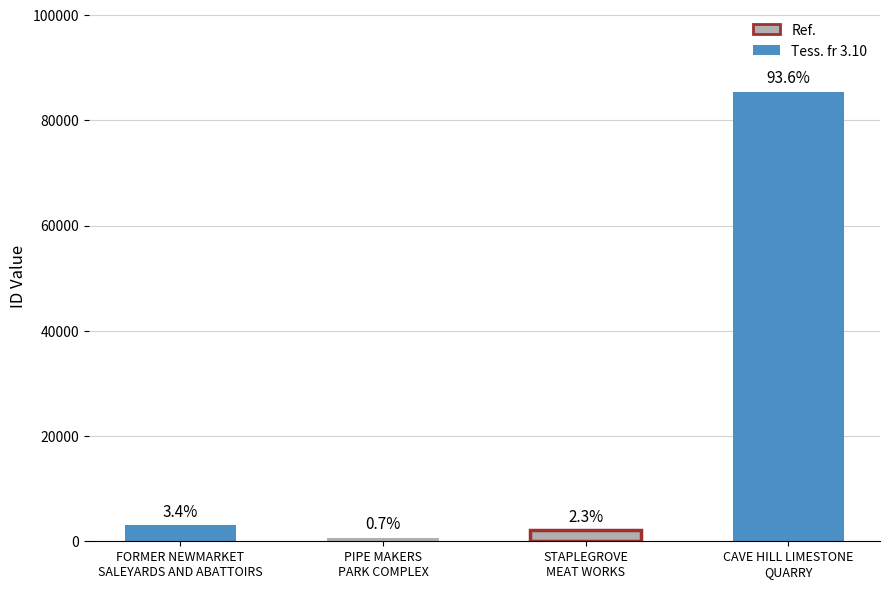

Reading left to right, what are all the values shown in this chart?

FORMER NEWMARKET
SALEYARDS AND ABATTOIRS=3105	PIPE MAKERS
PARK COMPLEX=670	STAPLEGROVE
MEAT WORKS=2092	CAVE HILL LIMESTONE
QUARRY=85447